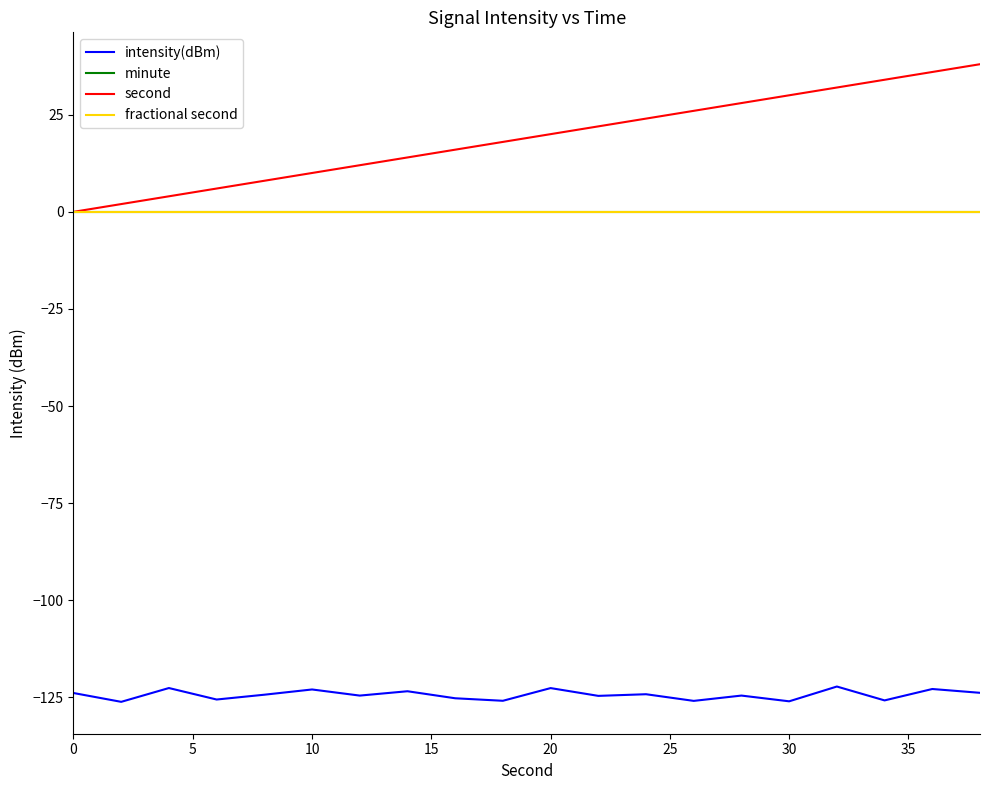

Reading left to right, list all the values displayed in this chart.

intensity(dBm): -123.9	-126.1	-122.6	-125.5	-124.3	-122.9	-124.5	-123.4	-125.2	-125.9	-122.6	-124.6	-124.2	-125.9	-124.5	-126.0	-122.2	-125.8	-122.8	-123.8
minute: 0.0	0.0	0.0	0.0	0.0	0.0	0.0	0.0	0.0	0.0	0.0	0.0	0.0	0.0	0.0	0.0	0.0	0.0	0.0	0.0
second: 0.0	2.0	4.0	6.0	8.0	10.0	12.0	14.0	16.0	18.0	20.0	22.0	24.0	26.0	28.0	30.0	32.0	34.0	36.0	38.0
fractional second: 0.0	0.0	0.0	0.0	0.0	0.0	0.0	0.0	0.0	0.0	0.0	0.0	0.0	0.0	0.0	0.0	0.0	0.0	0.0	0.0